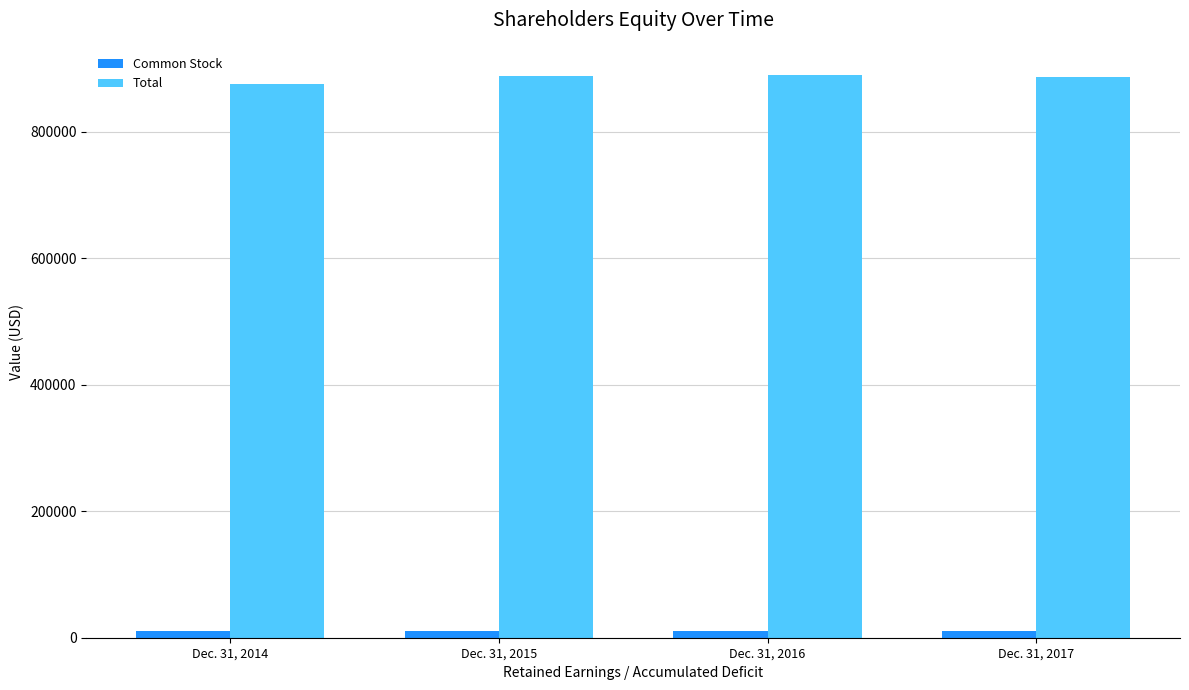

At how many categories does at least one series exceed 508321?

4